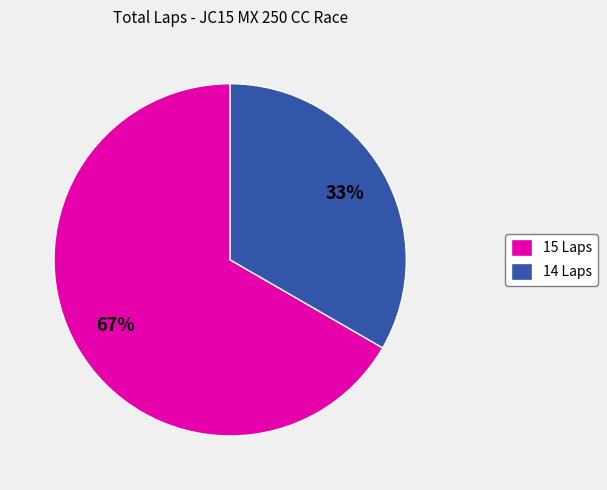

Do 15 Laps and 14 Laps together represent more than half of the pie?

Yes